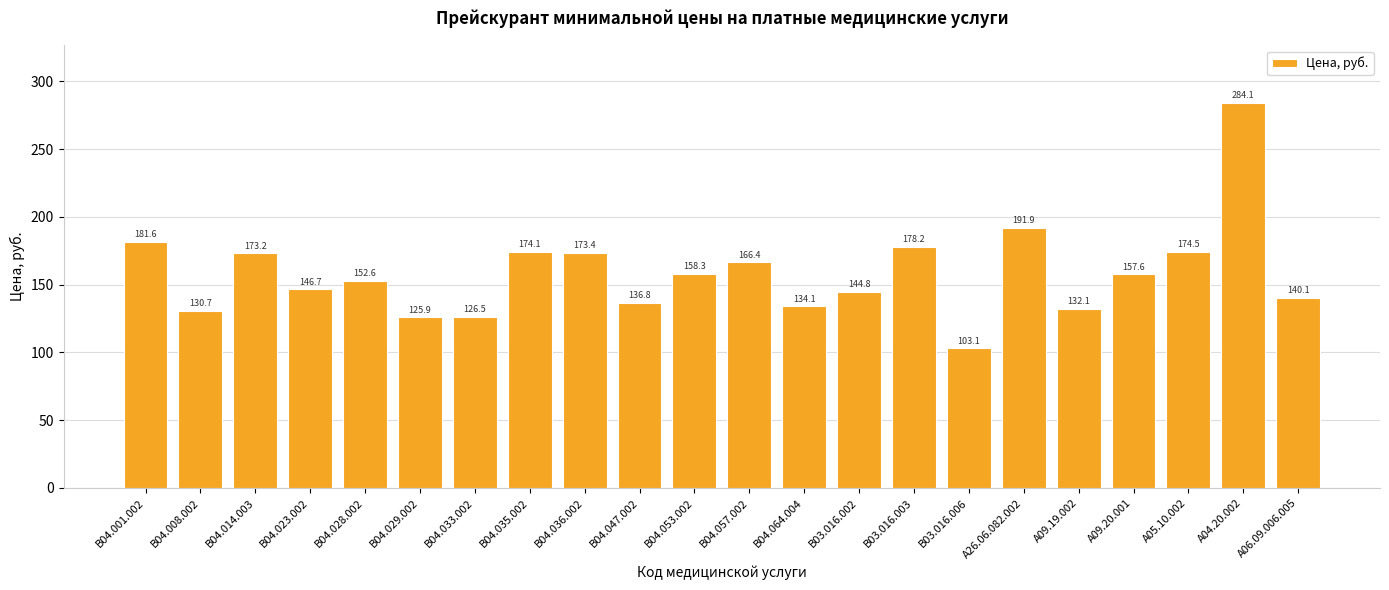

What is the maximum value shown in the chart?

284.1